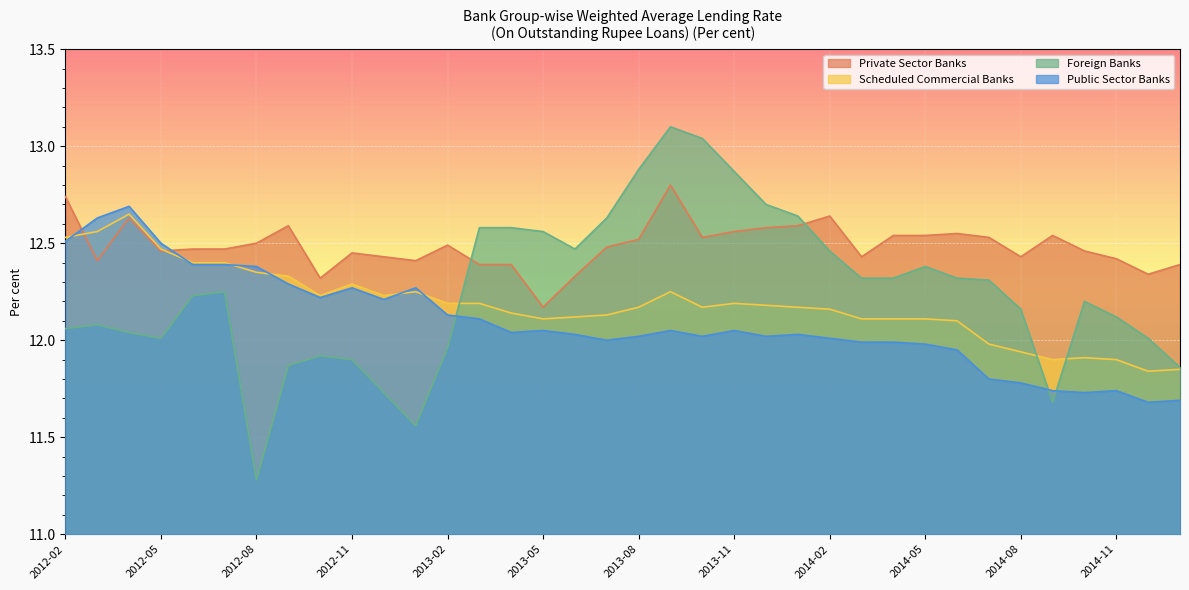

Rank the series at 2013-02 from highest to lowest value.

Private Sector Banks, Scheduled Commercial Banks, Public Sector Banks, Foreign Banks